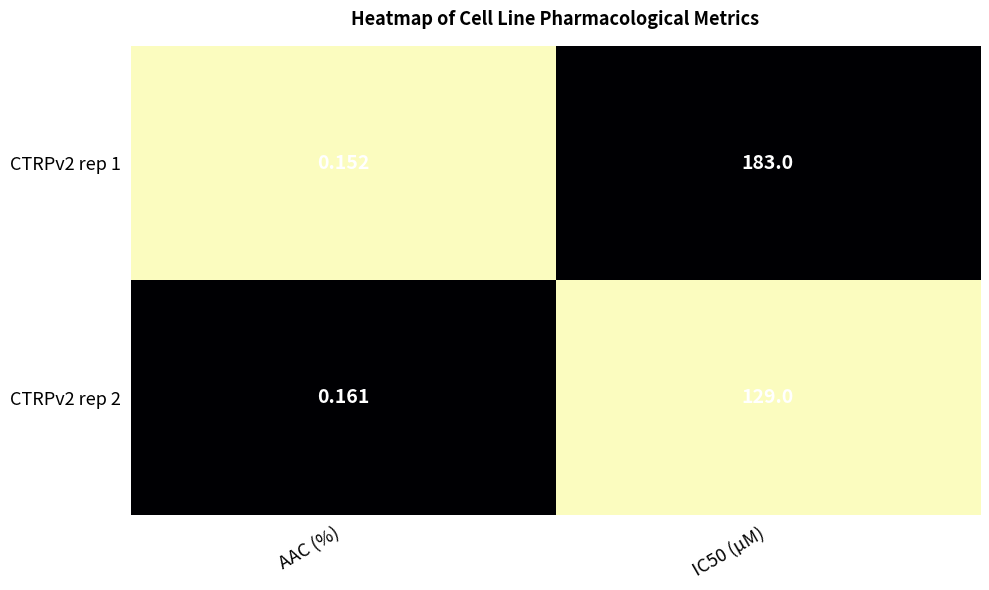

List the series in order of their peak value, highest first.

CTRPv2 rep 1, CTRPv2 rep 2